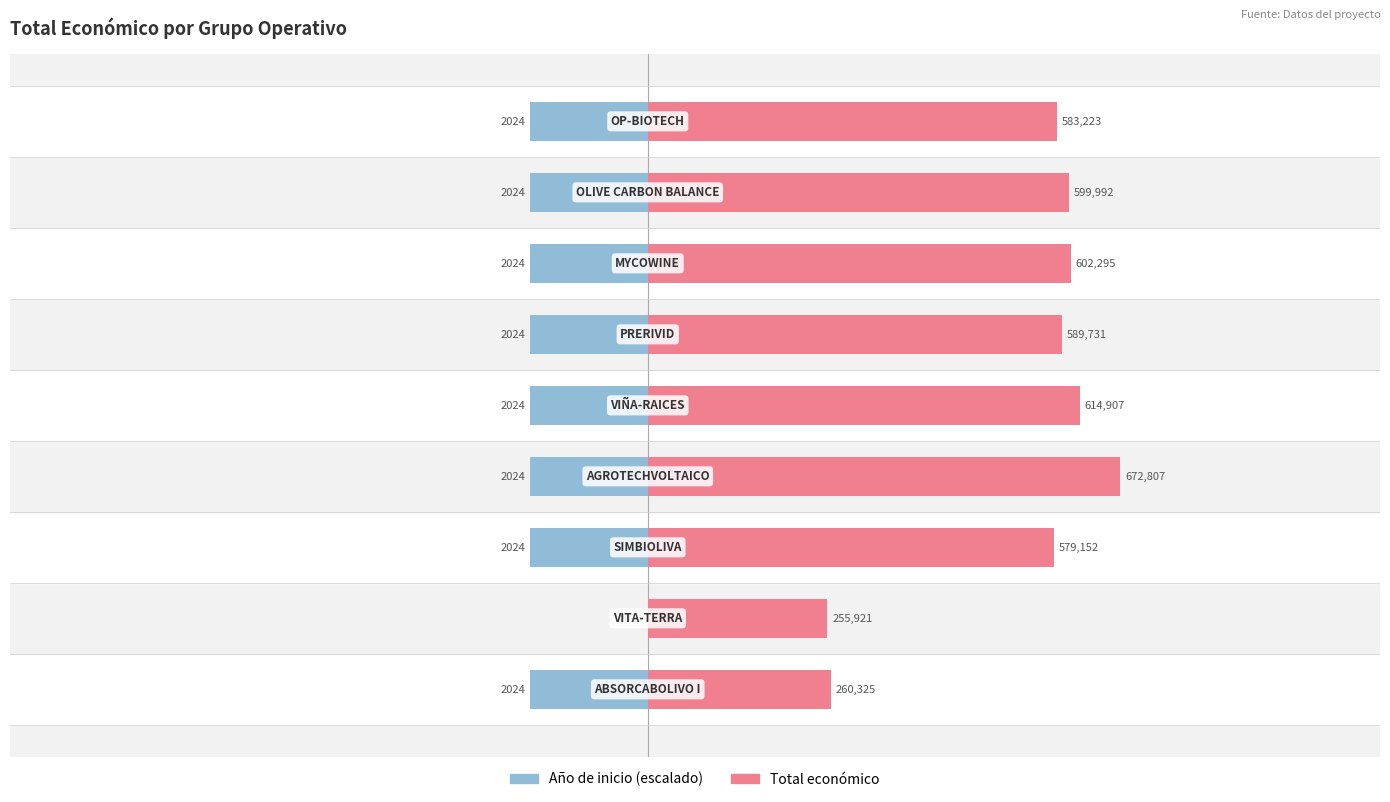

How many values in the Total económico series exceed 589731?

4